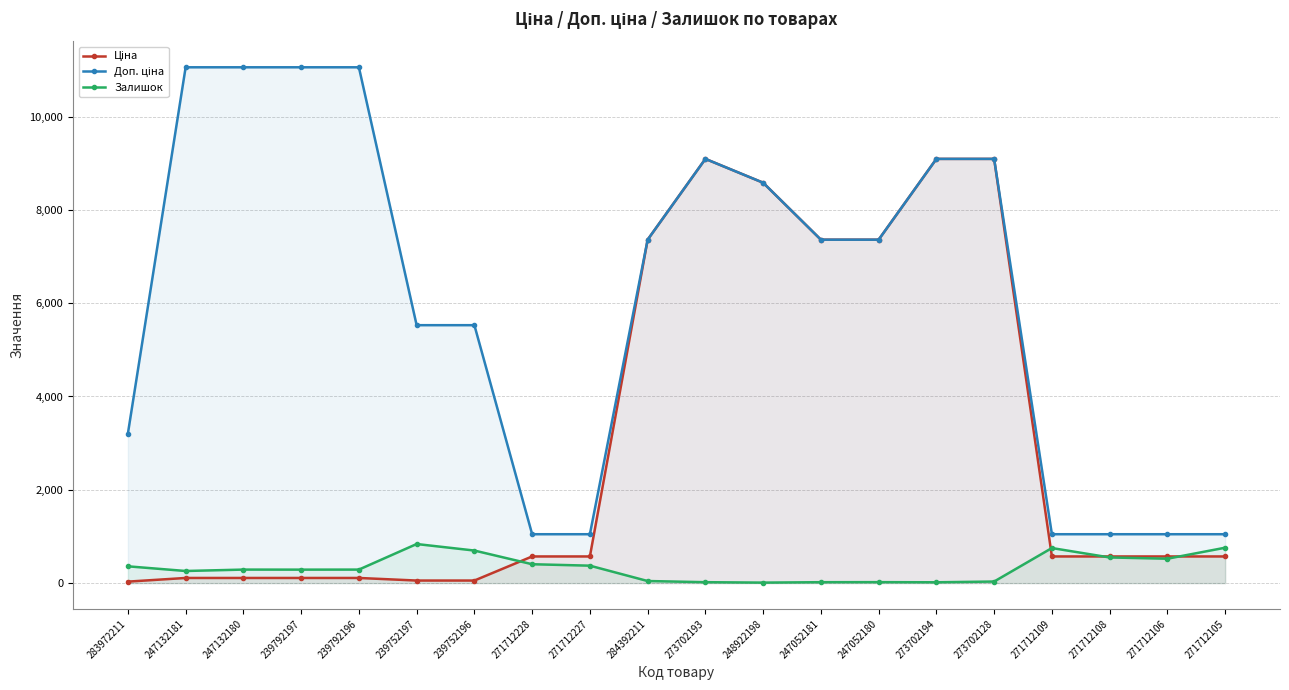

Does the chart have visible grid lines?

Yes